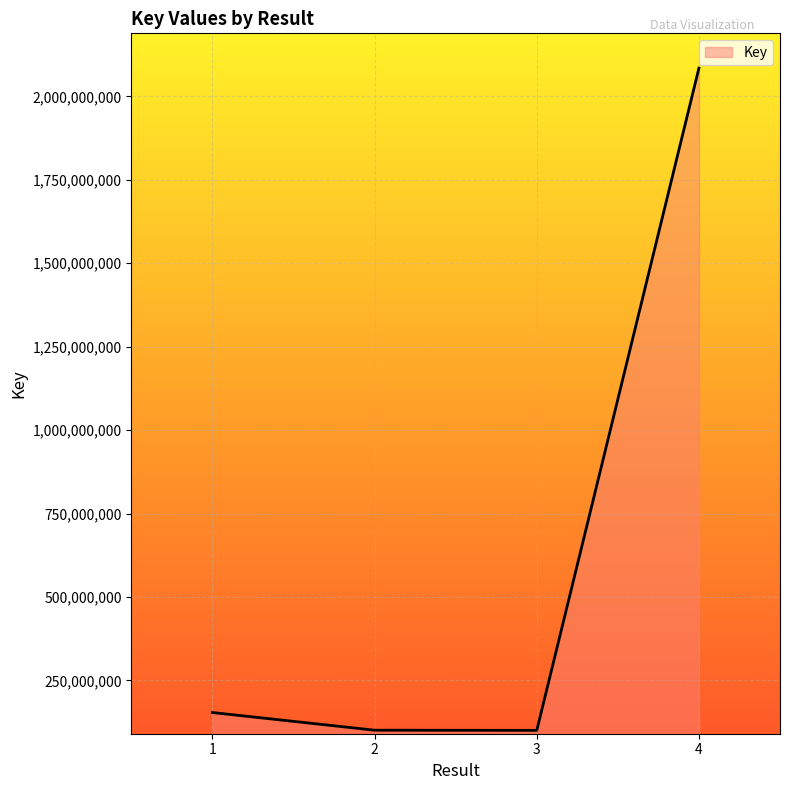

What is the difference between the second highest and minimum values?

53453878